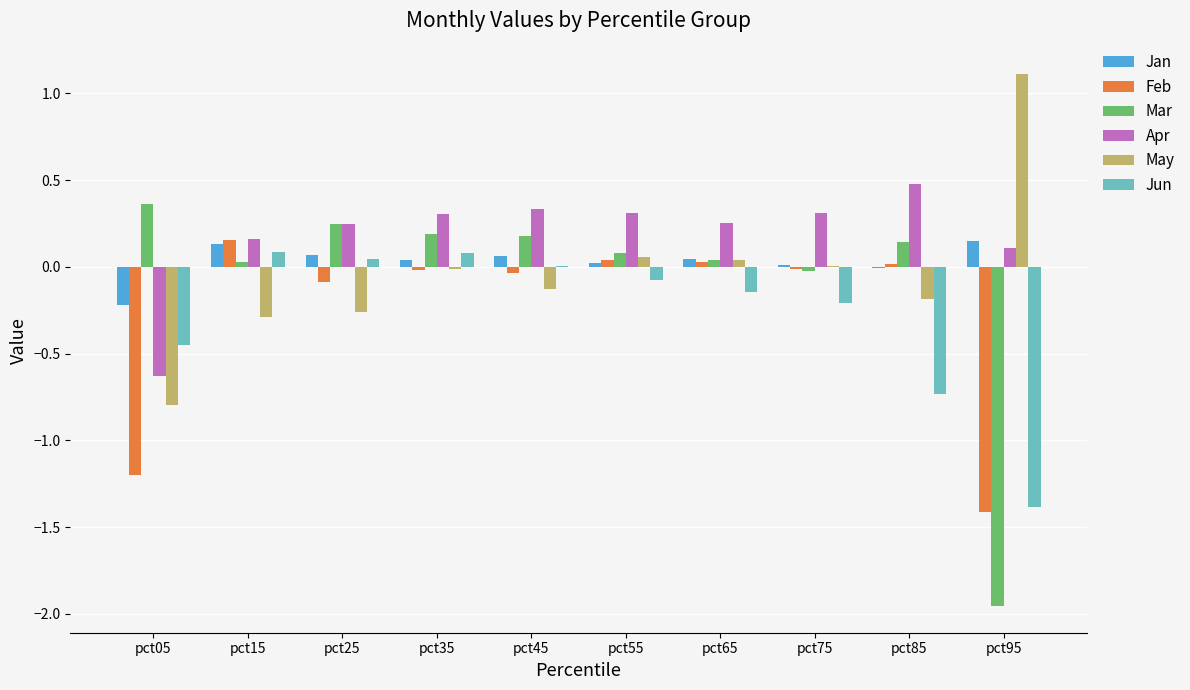

How many categories are shown in the chart?

10